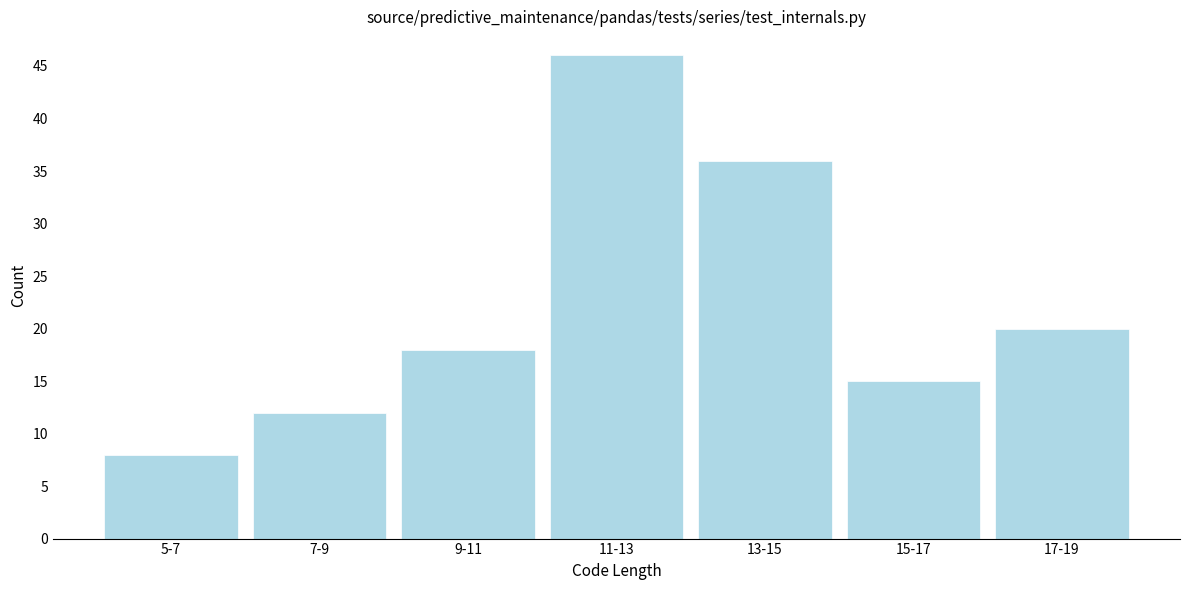

Reading left to right, what are all the values shown in this chart?

5-7=8	7-9=12	9-11=18	11-13=46	13-15=36	15-17=15	17-19=20